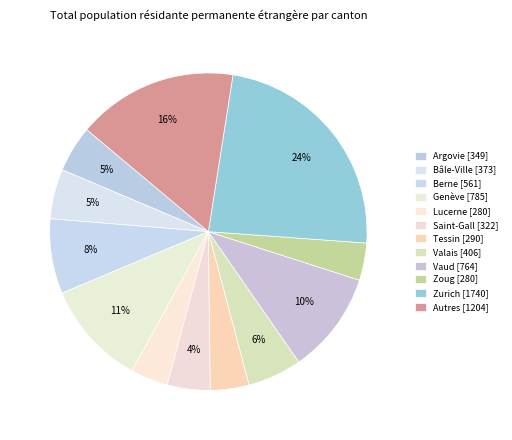

How many slices are in this pie chart?

12